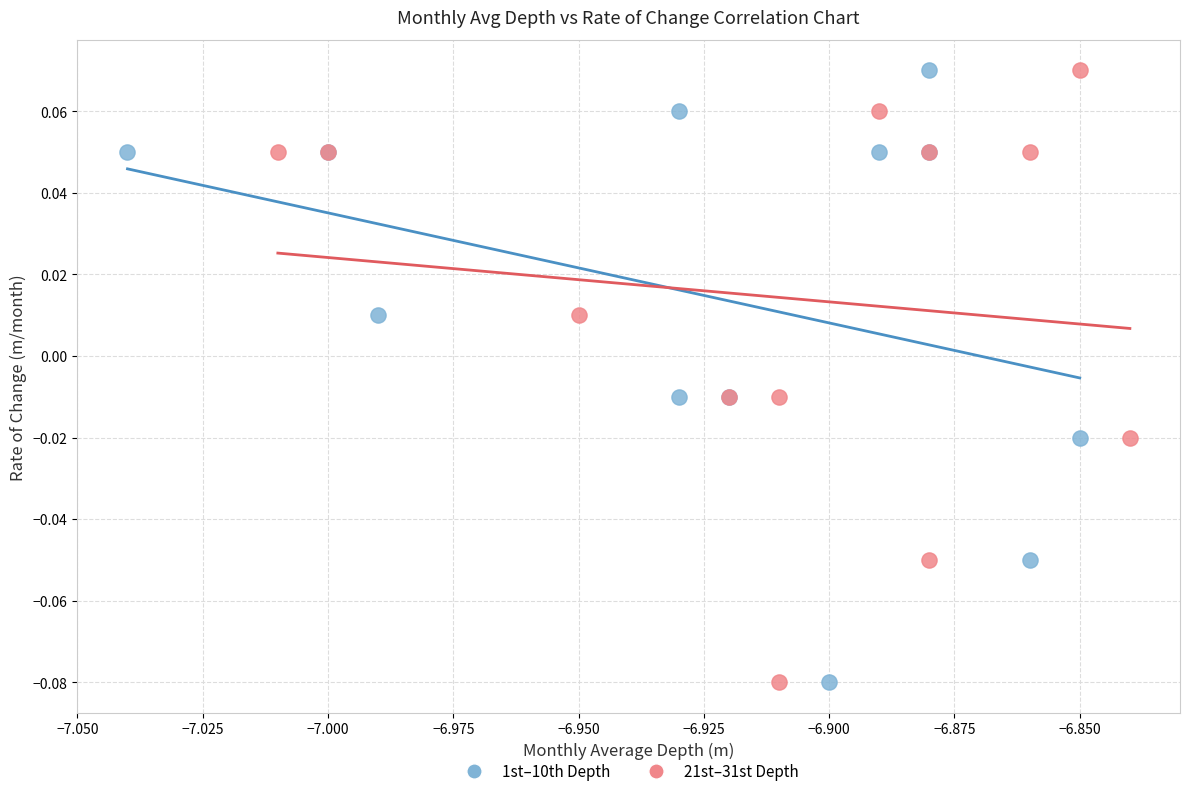

What are all the series names shown in the legend?

1st–10th Depth, 21st–31st Depth